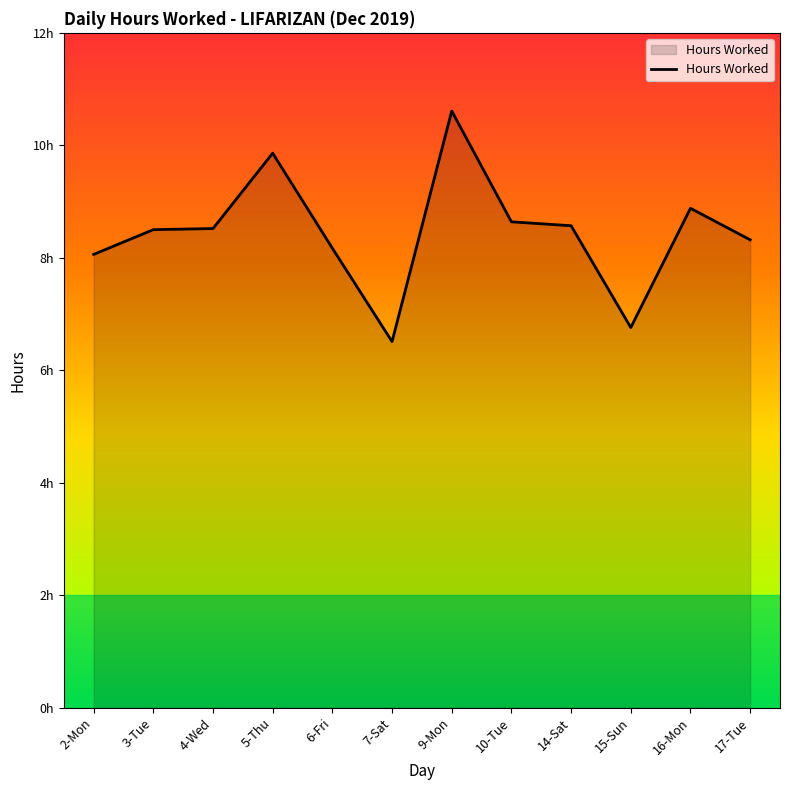

What value does the data have at 16-Mon?

8.9